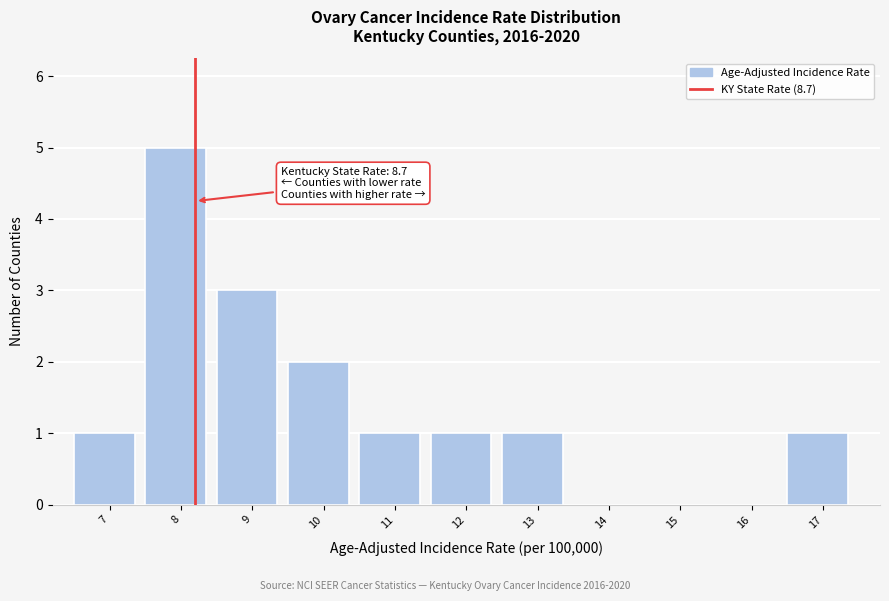

Reading left to right, extract all data points from this chart.

7=1	8=5	9=3	10=2	11=1	12=1	13=1	14=0	15=0	16=0	17=1